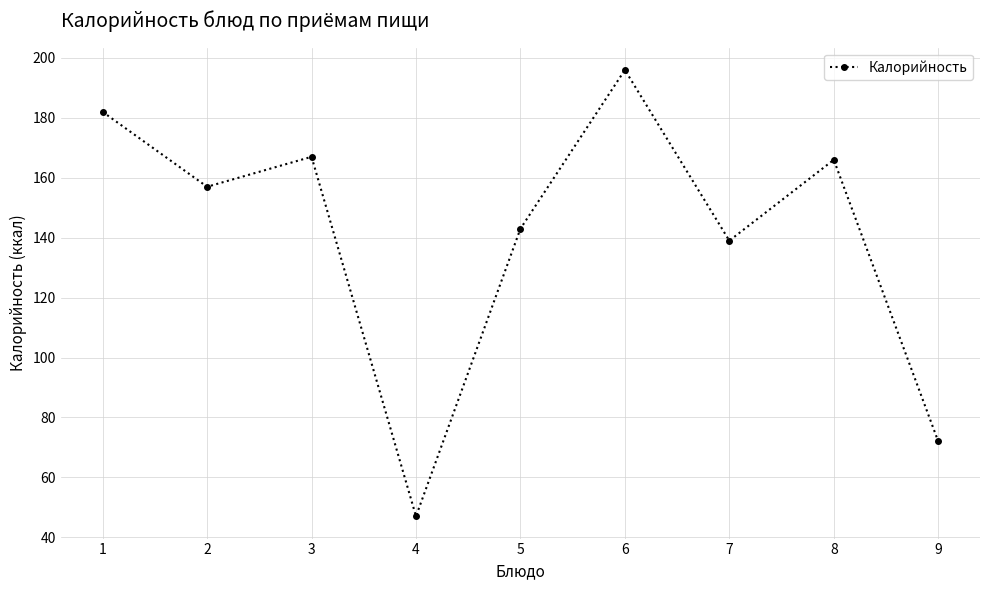

What is the value of the 8th point from the left?

166